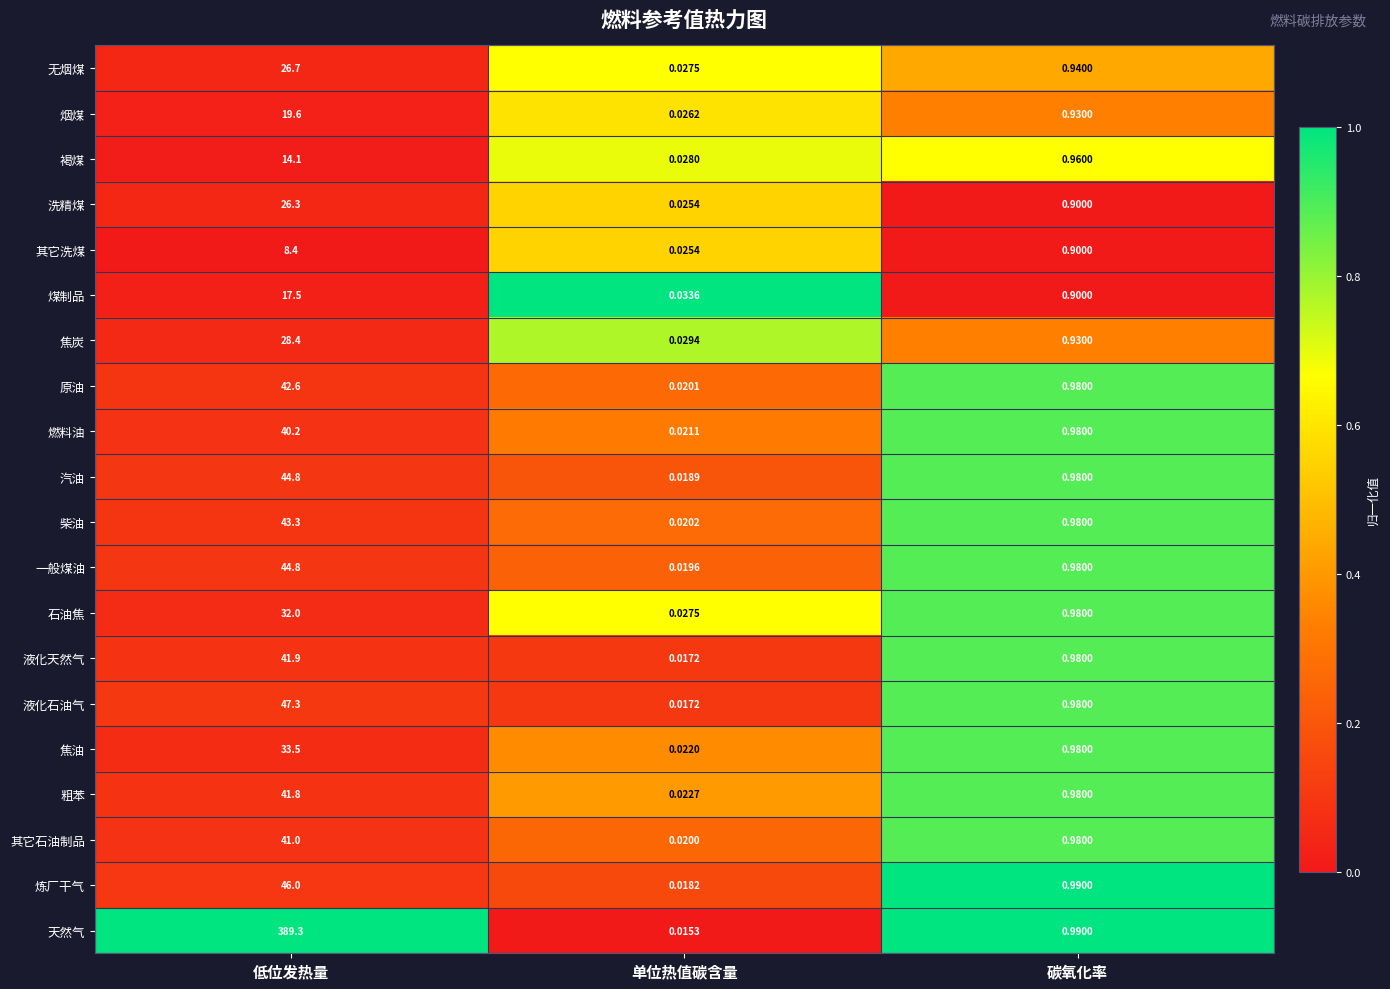

Where is 焦油 nearest to the value 16?

碳氧化率